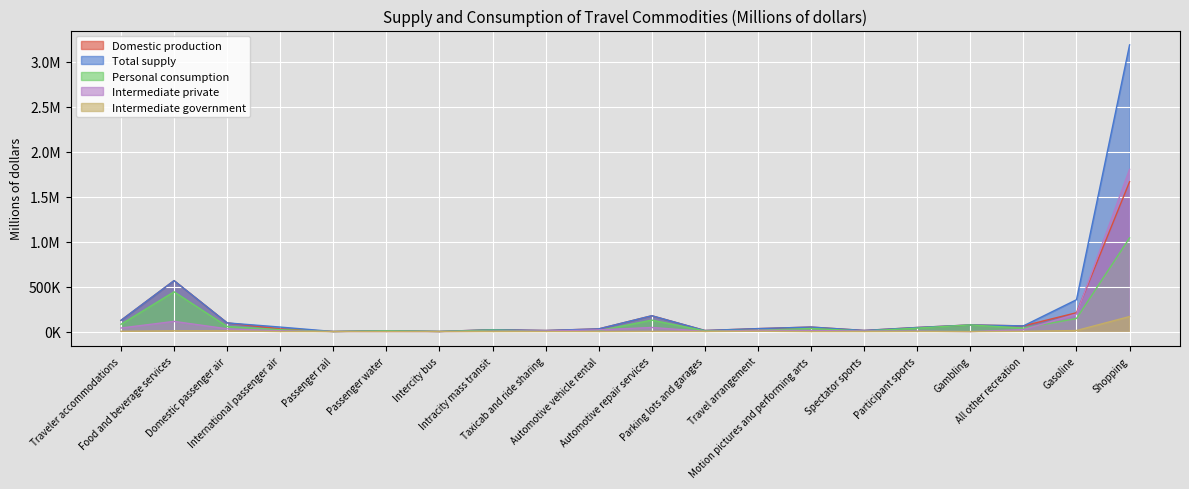

The value of Total supply at Gasoline is 546395.1. True or false?

False